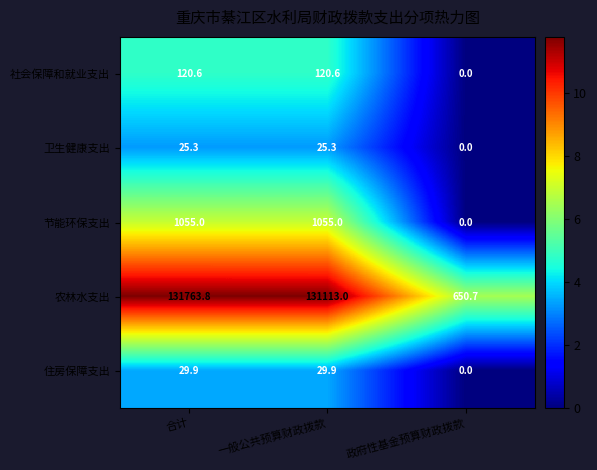

At how many categories does at least one series exceed 8?

3